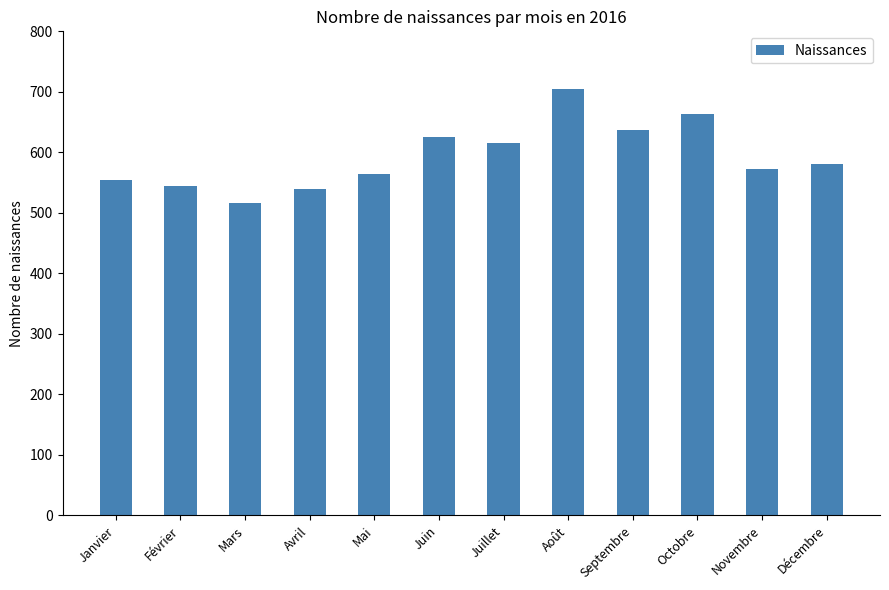

What is the difference between the values at Novembre and Août?

132